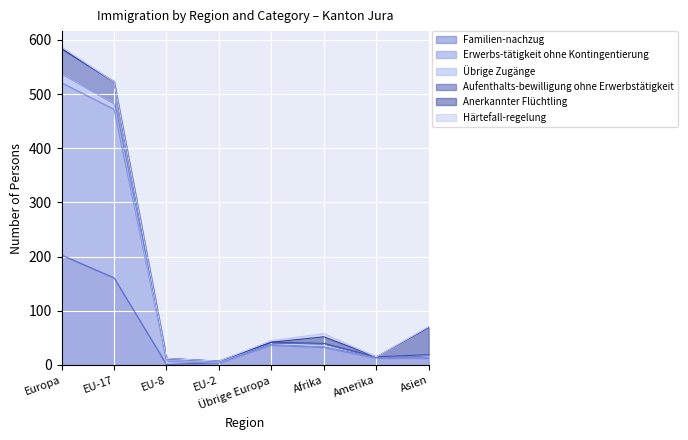

What is the average value of the Aufenthalts-bewilligung ohne Erwerbstätigkeit series?

155